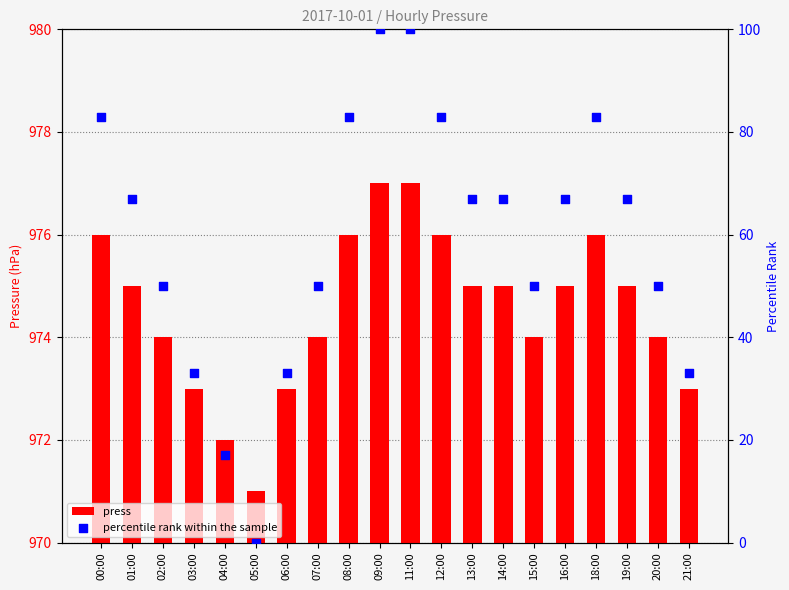

Which series reaches the maximum Y coordinate?

percentile rank within the sample